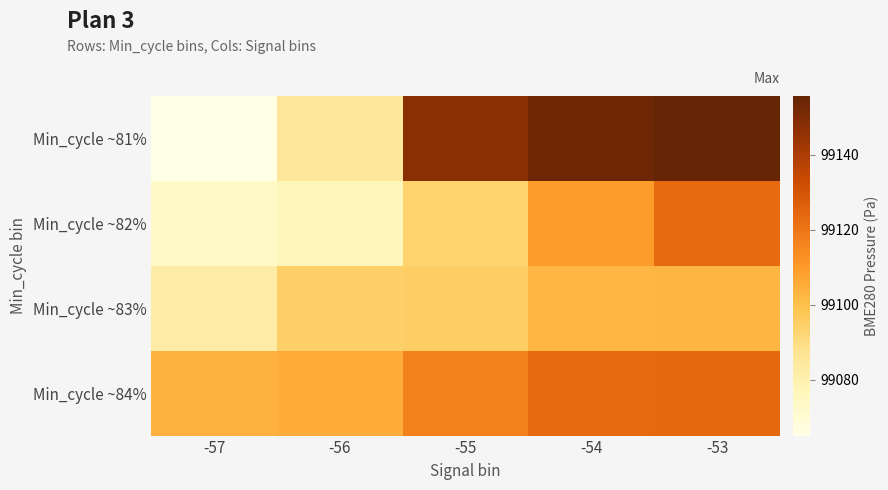

At which category does the chart reach its minimum across all series?

-57